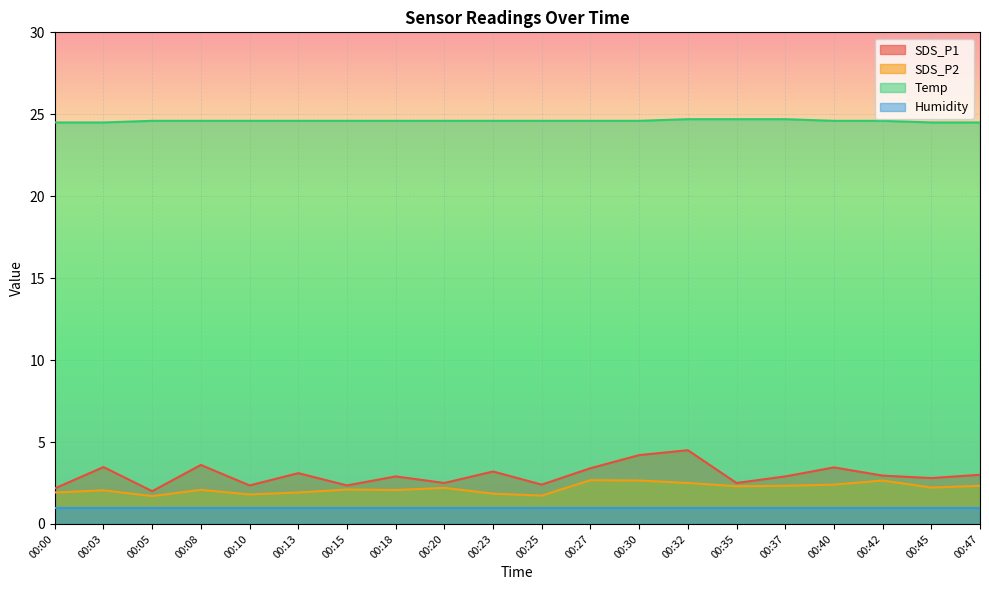

Which series has the largest range (max minus min)?

SDS_P1